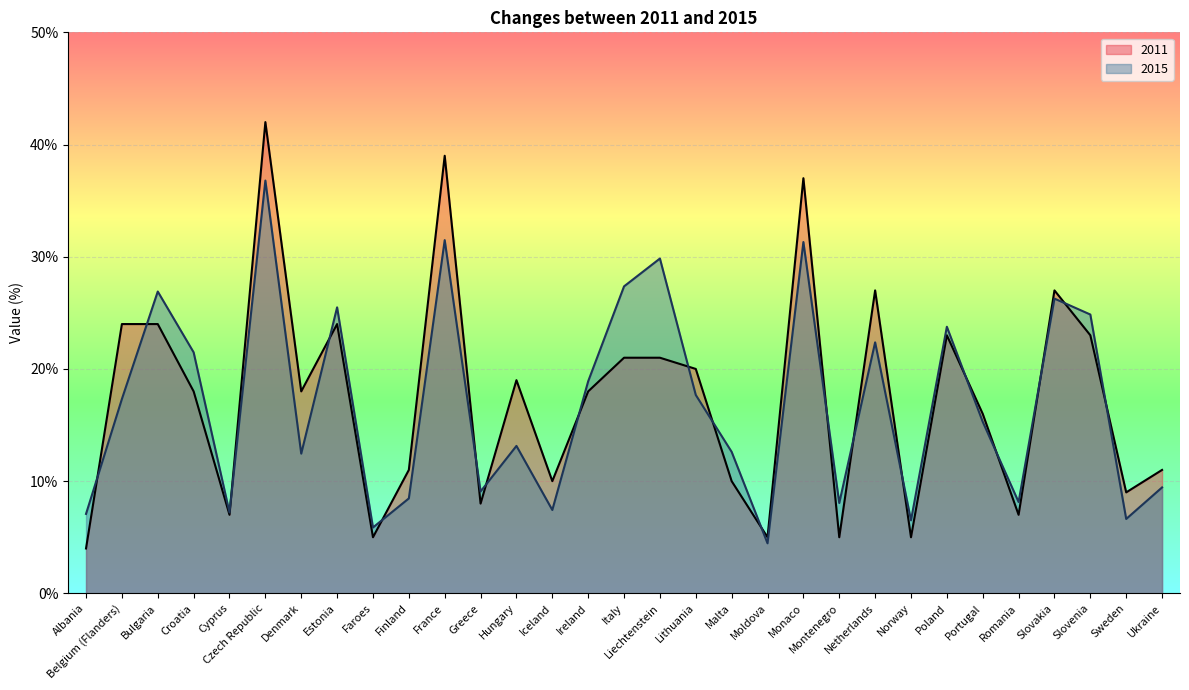

What position from the left is Poland?

25